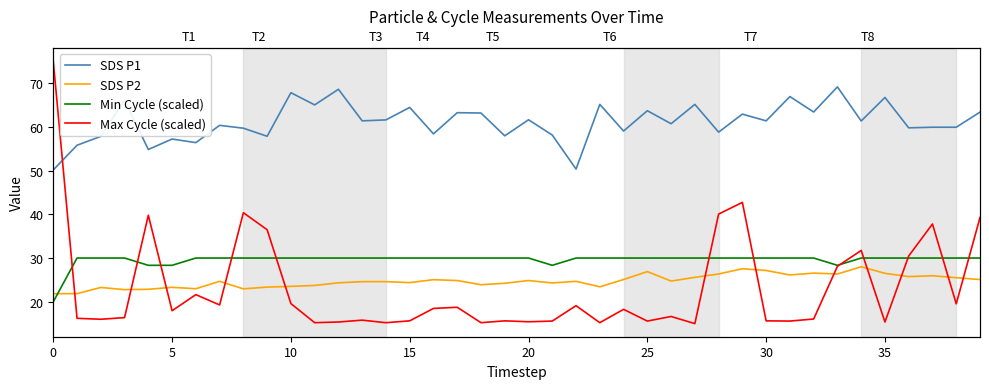

What is the spread (max minus min) of values at 37?

34.0